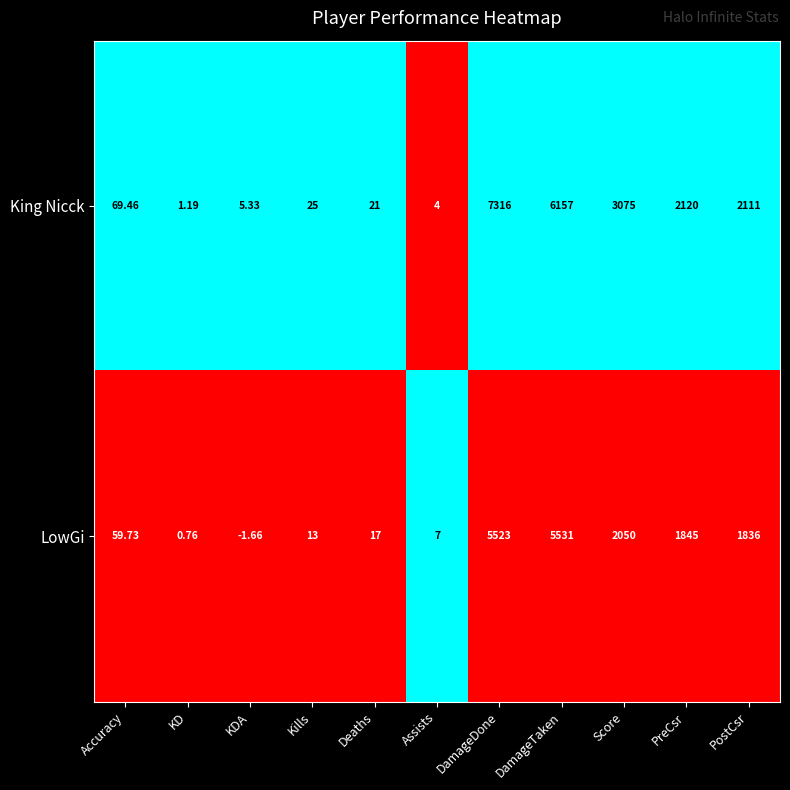

Which series changed the most between DamageDone and PreCsr?

King Nicck